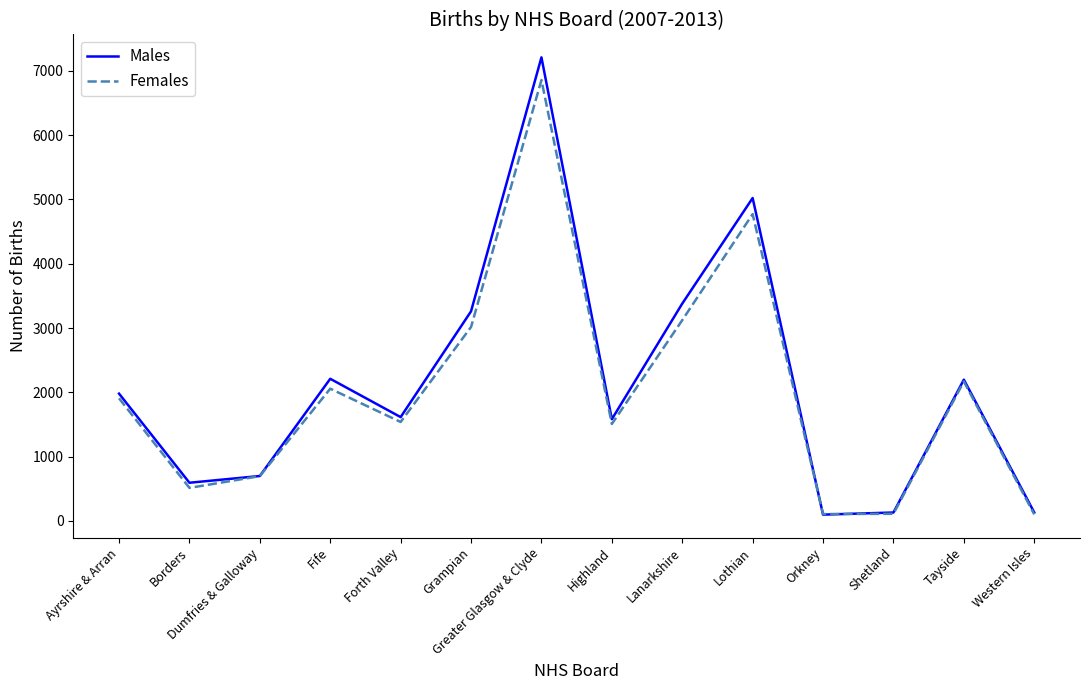

List the series in order of their overall mean, lowest first.

Females, Males